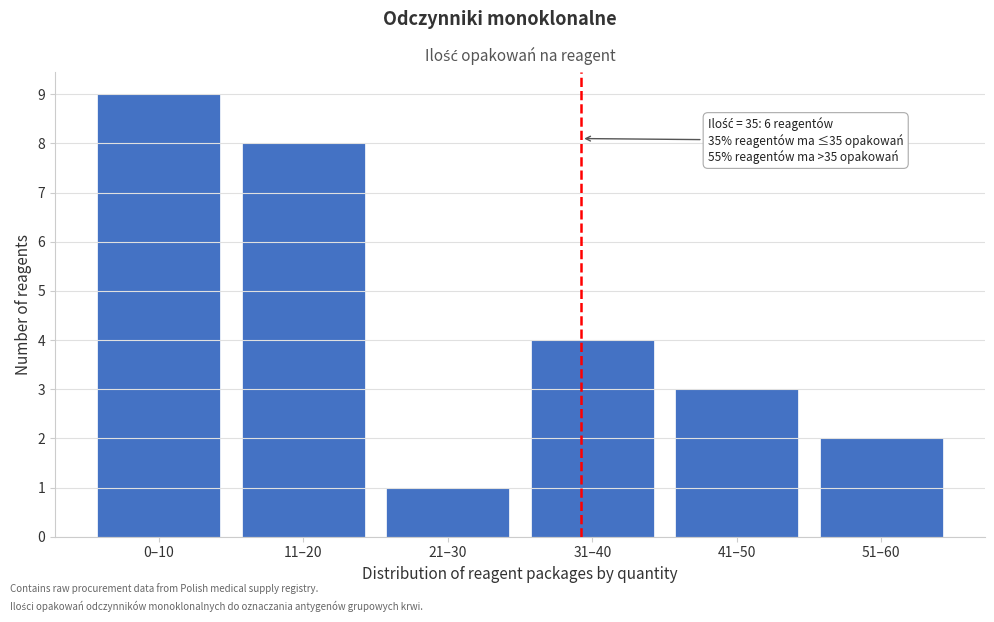

Reading right to left, what are all the values shown in this chart?

2	3	4	1	8	9